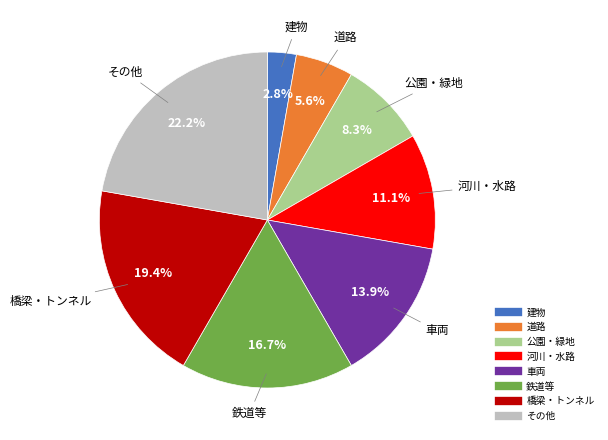

Between 建物 and 道路, which is larger?

道路